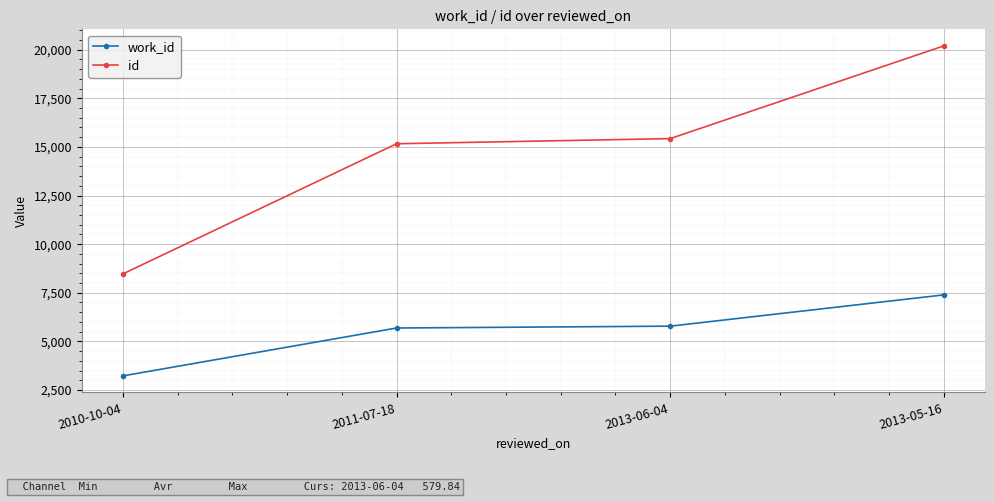

Read the work_id value at 2013-05-16, to the nearest 10.

7390